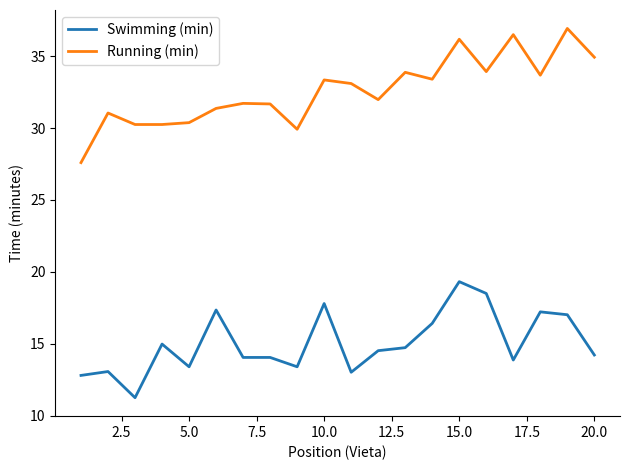

List the series in order of their peak value, highest first.

Running (min), Swimming (min)